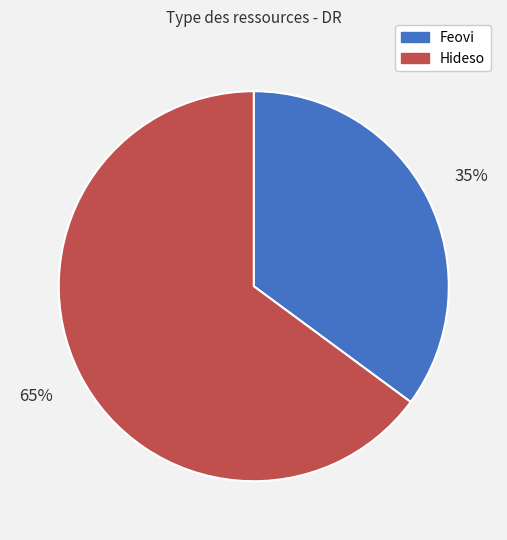

How many segments does this pie chart have?

2